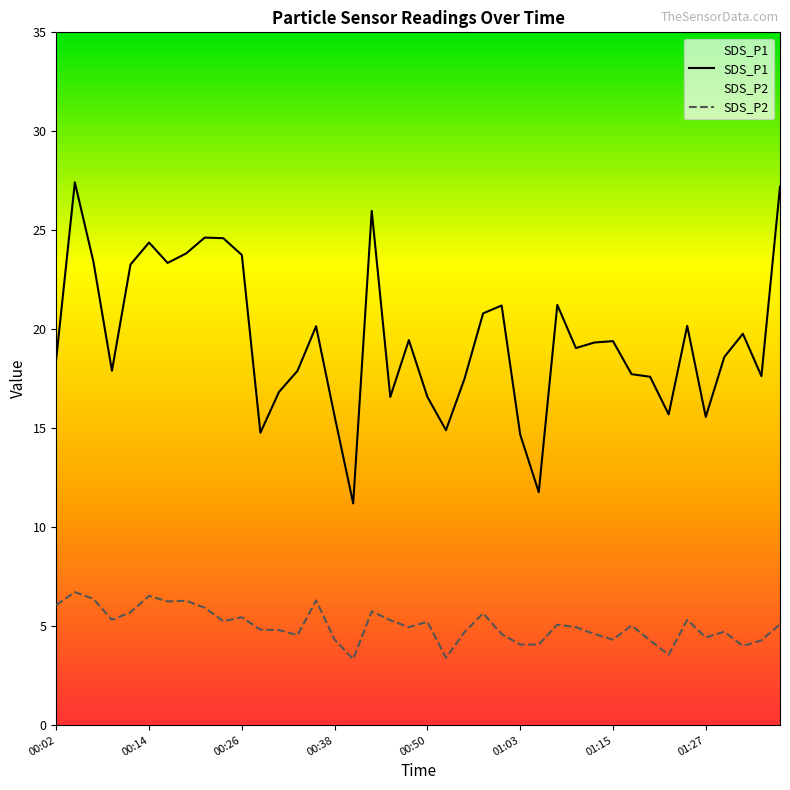

What is the spread (max minus min) of values at 01:15?

15.1